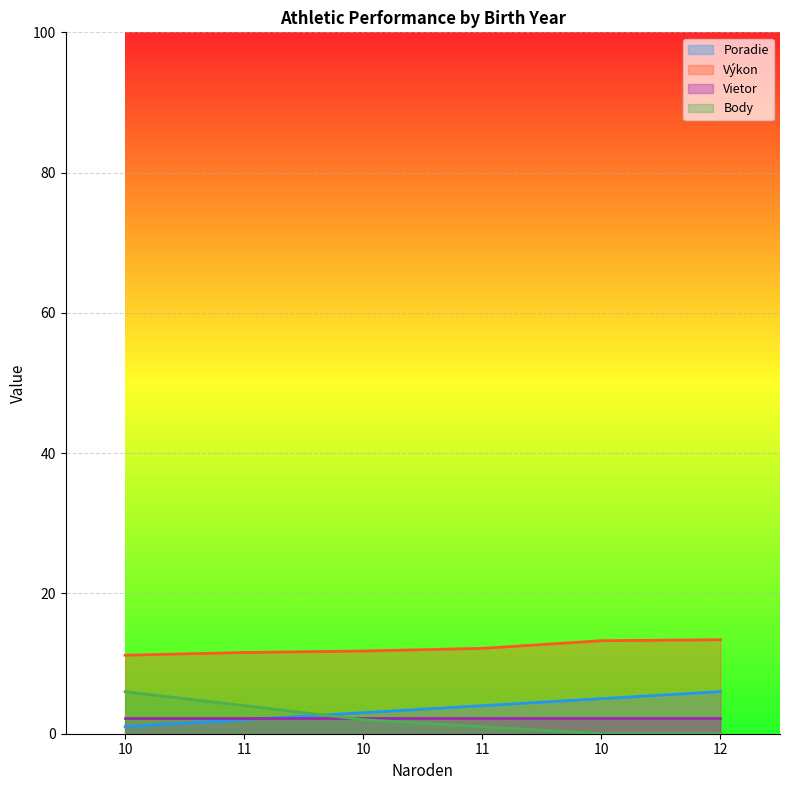

True or false: Poradie and Body intersect in this chart.

True